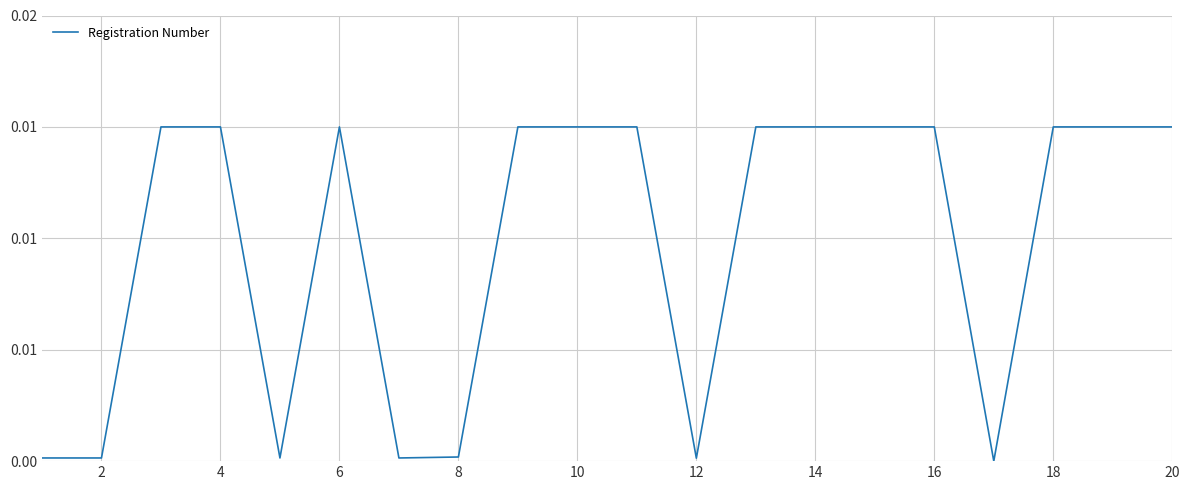

Does the chart have visible grid lines?

Yes